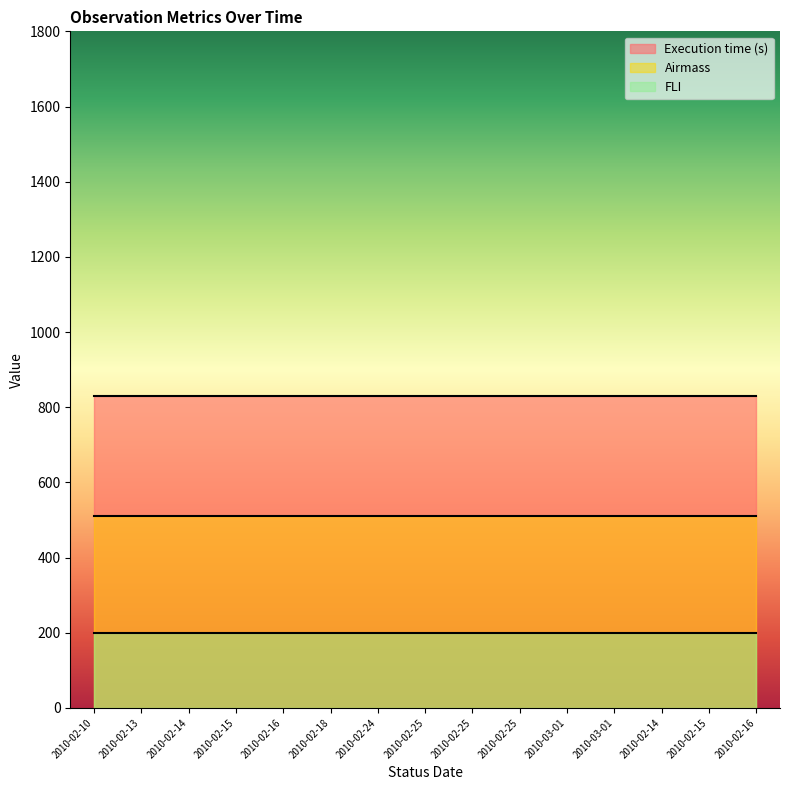

Rank the series by their maximum value, from lowest to highest.

FLI, Airmass, Execution time (s)